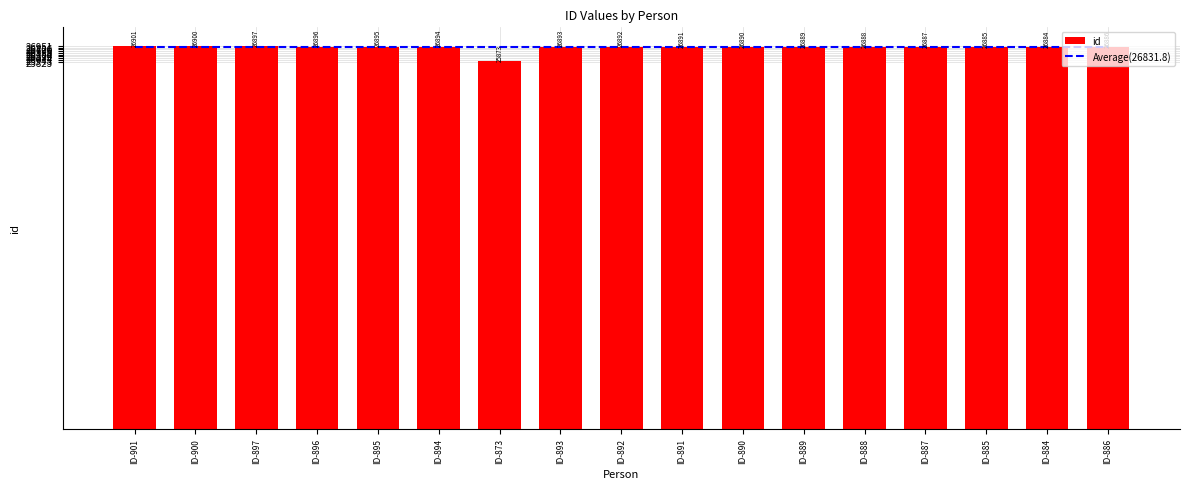

What is the difference between the second highest and second lowest values in the id series?

16.0